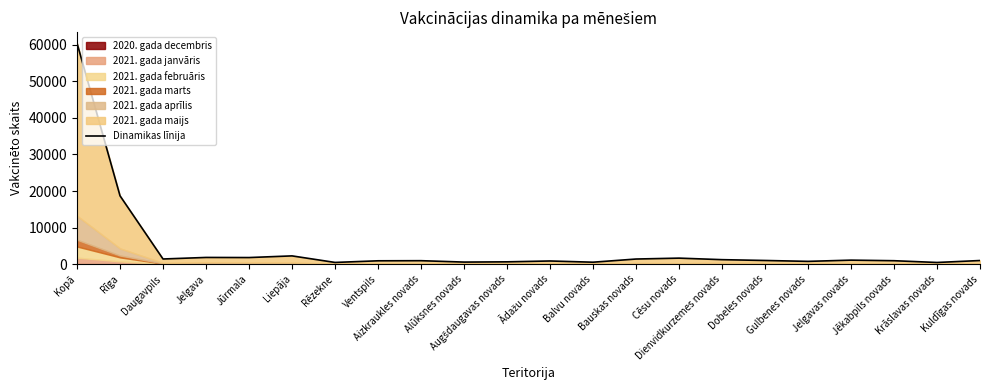

How many points are lower than both their immediate neighbors (excluding endpoints)?

7